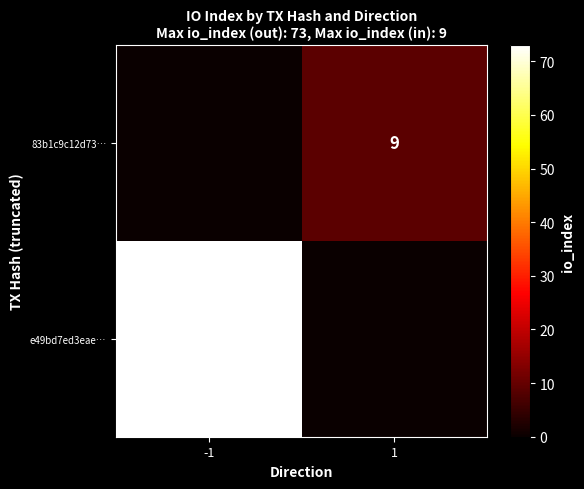

Which category has the lowest value across all series?

1